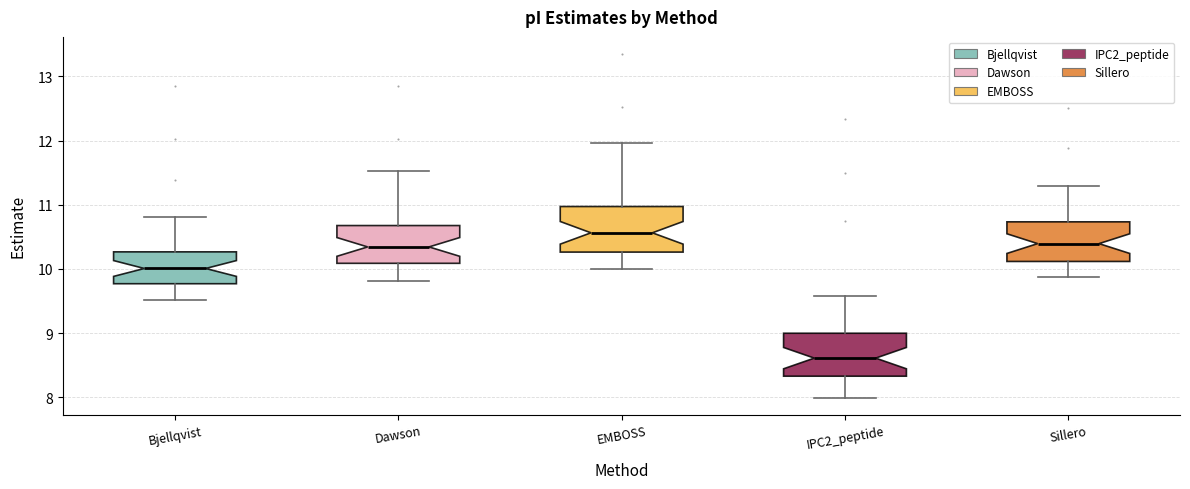

Which box has the lowest median line?

IPC2_peptide